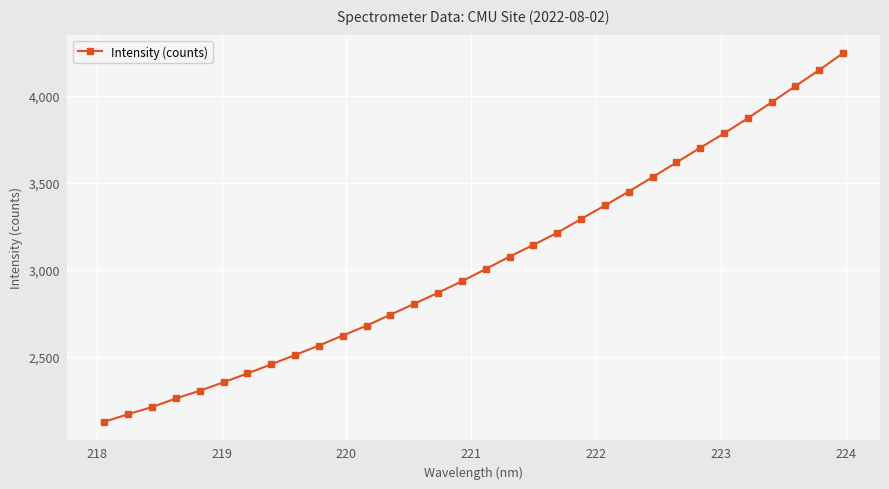

What is the maximum value shown in the chart?

4247.0